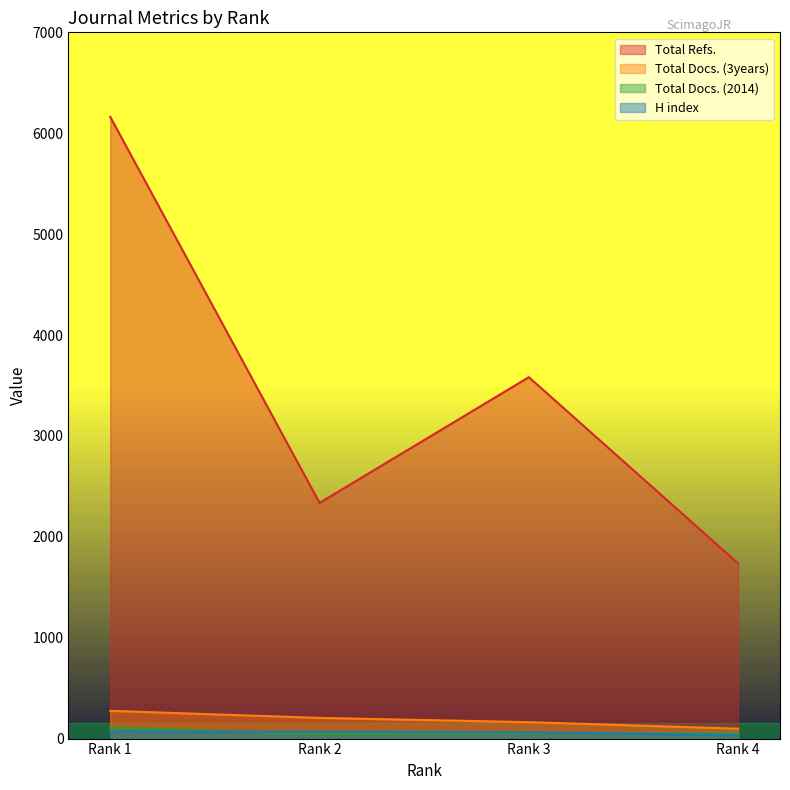

Which category has the highest value in the Total Docs. (2014) series?

Rank 1